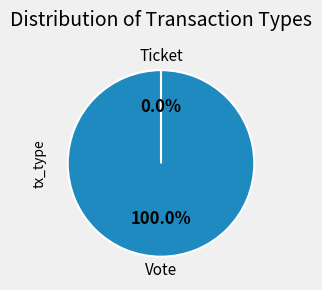

Which category has the smallest portion of the pie?

Ticket (io_index=0)